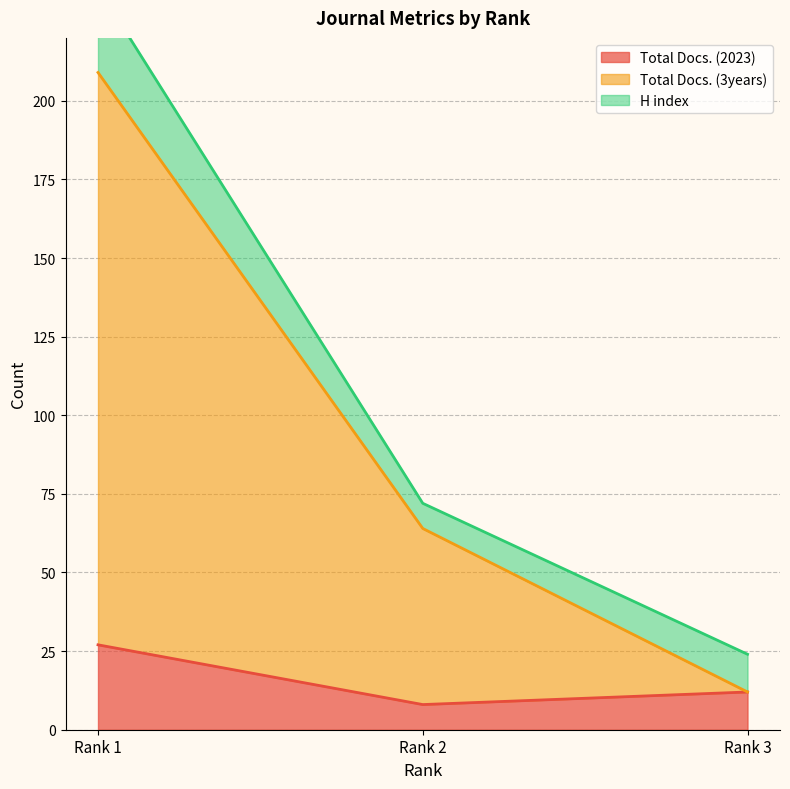

What is the maximum value for Total Docs. (2023)?

27